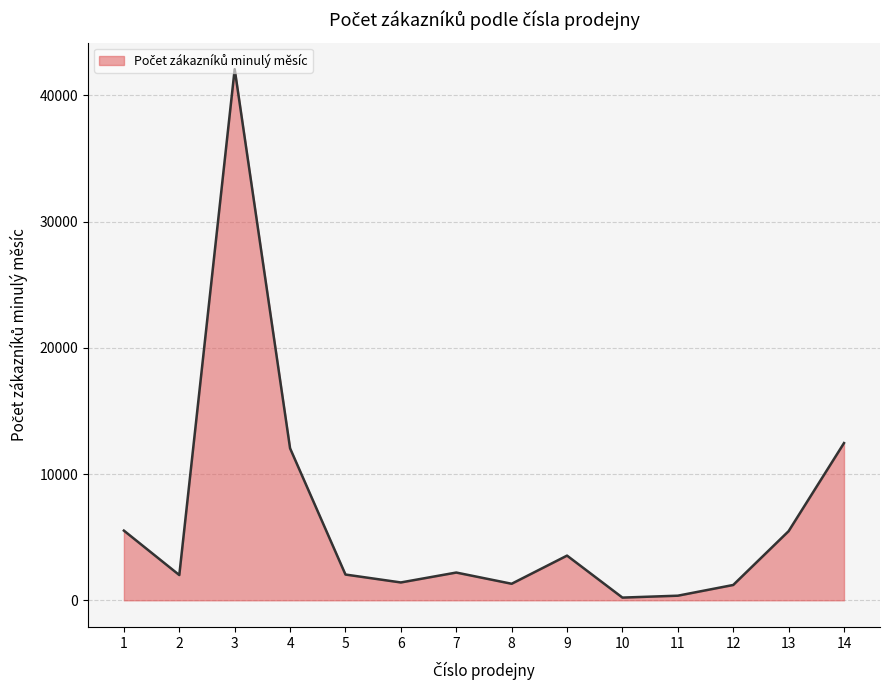

The value at 1 is 9554. True or false?

False